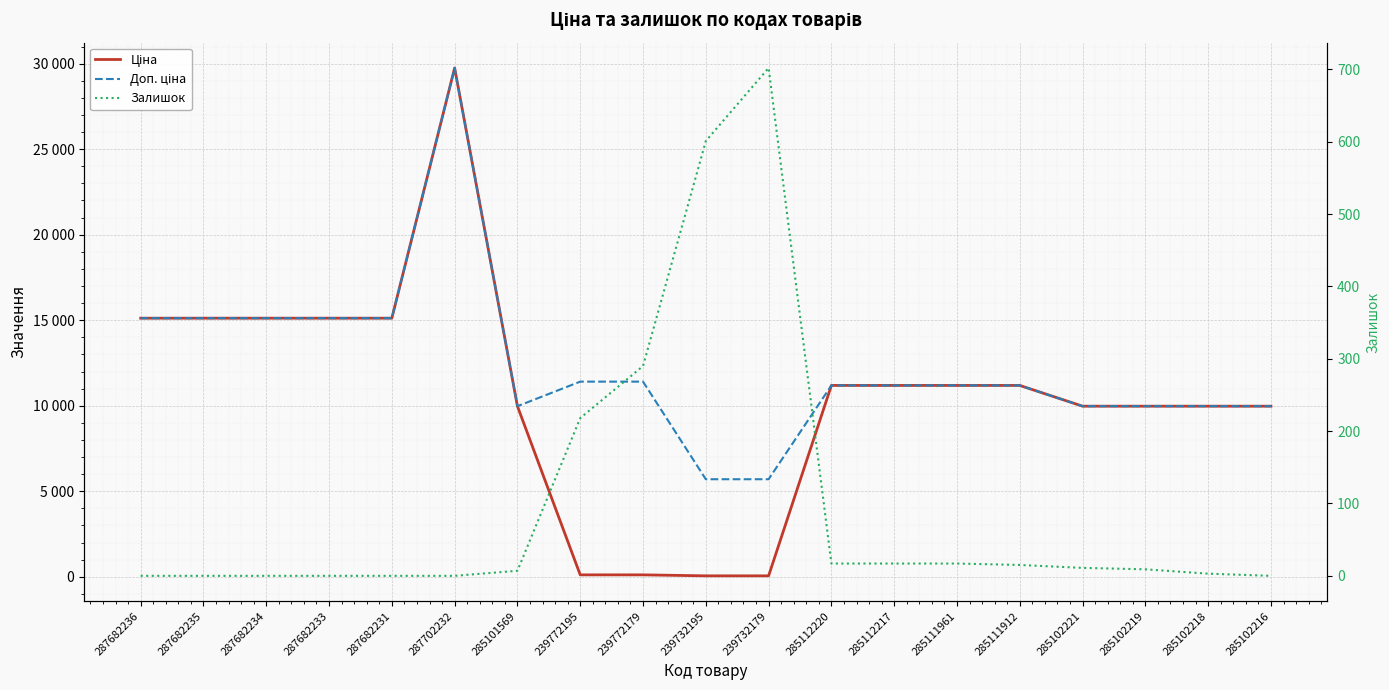

True or false: Залишок has a value of 5.9 at 285102219.

False